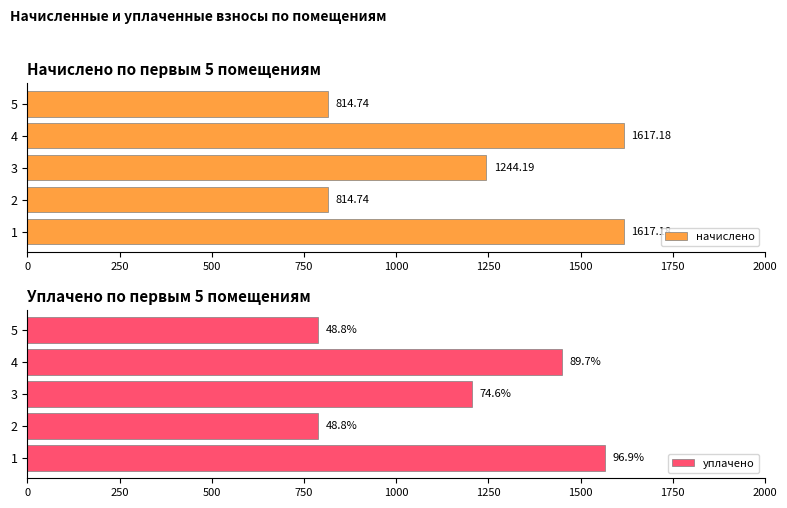

Is it true that начислено equals 263.7 at 5?

False